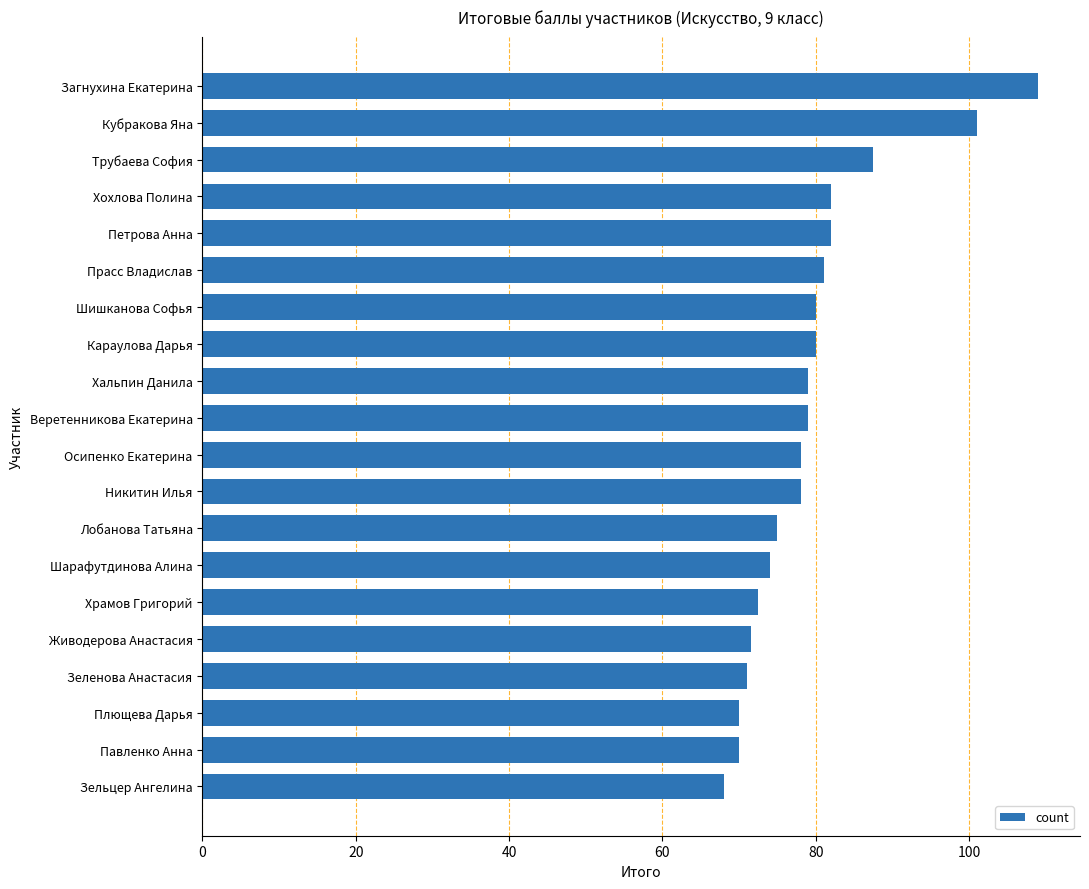

Which label corresponds to the largest value in the chart?

Загнухина Екатерина